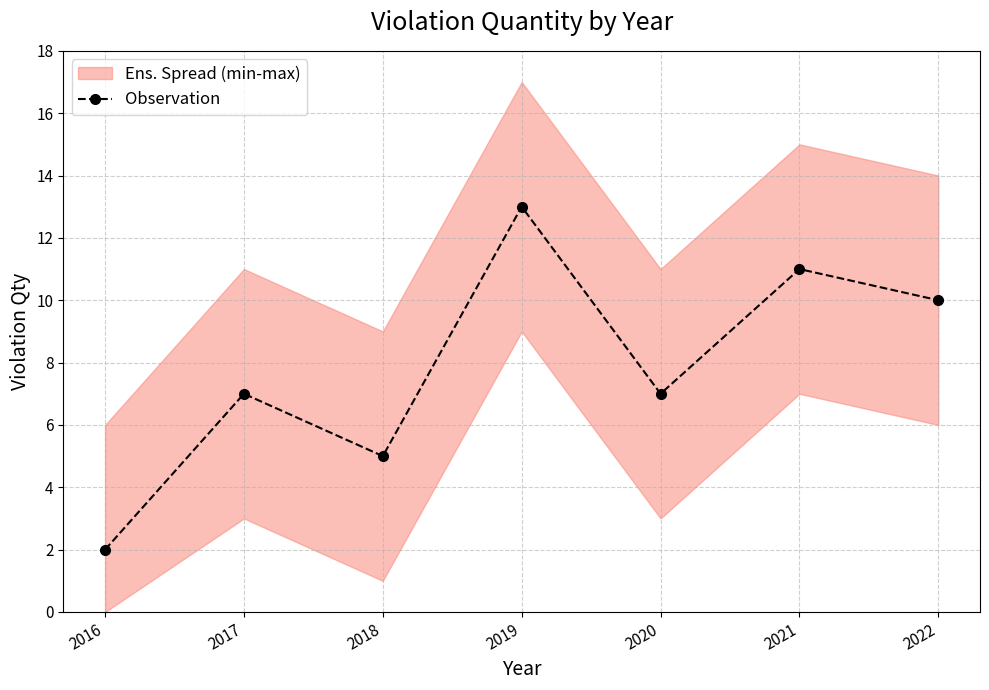

The value at 2018 is 5. True or false?

True